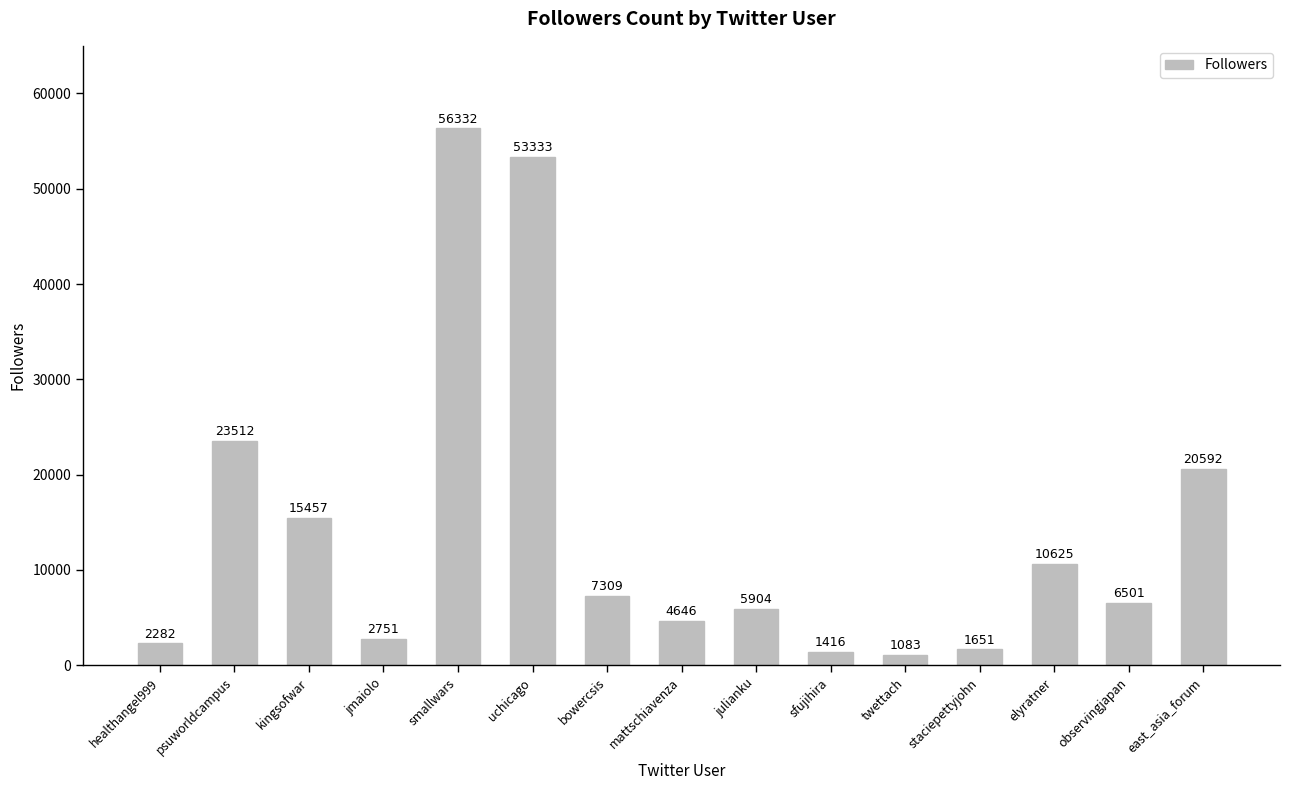

How many data points are less than 6501?

7